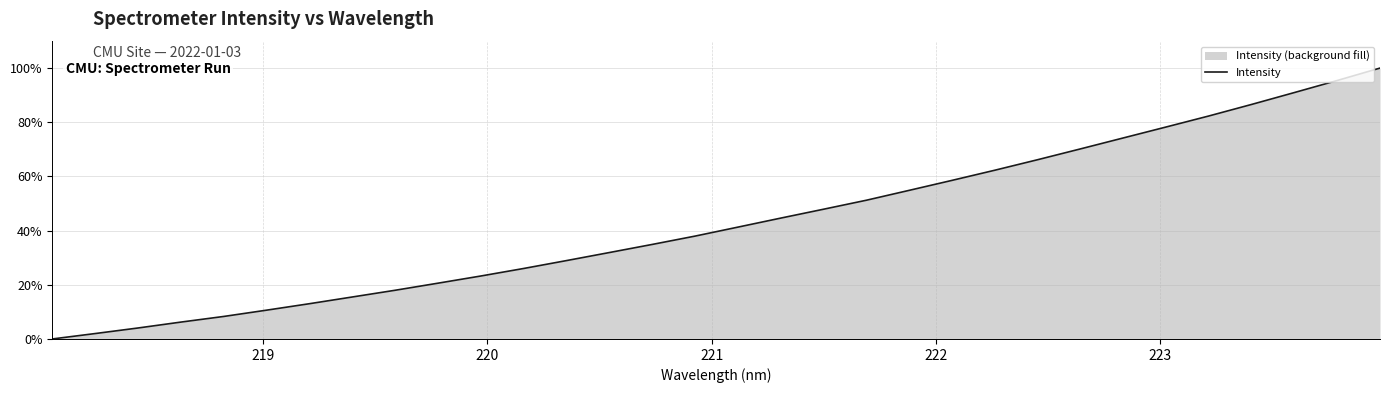

What is the sum of all values?

1386.2